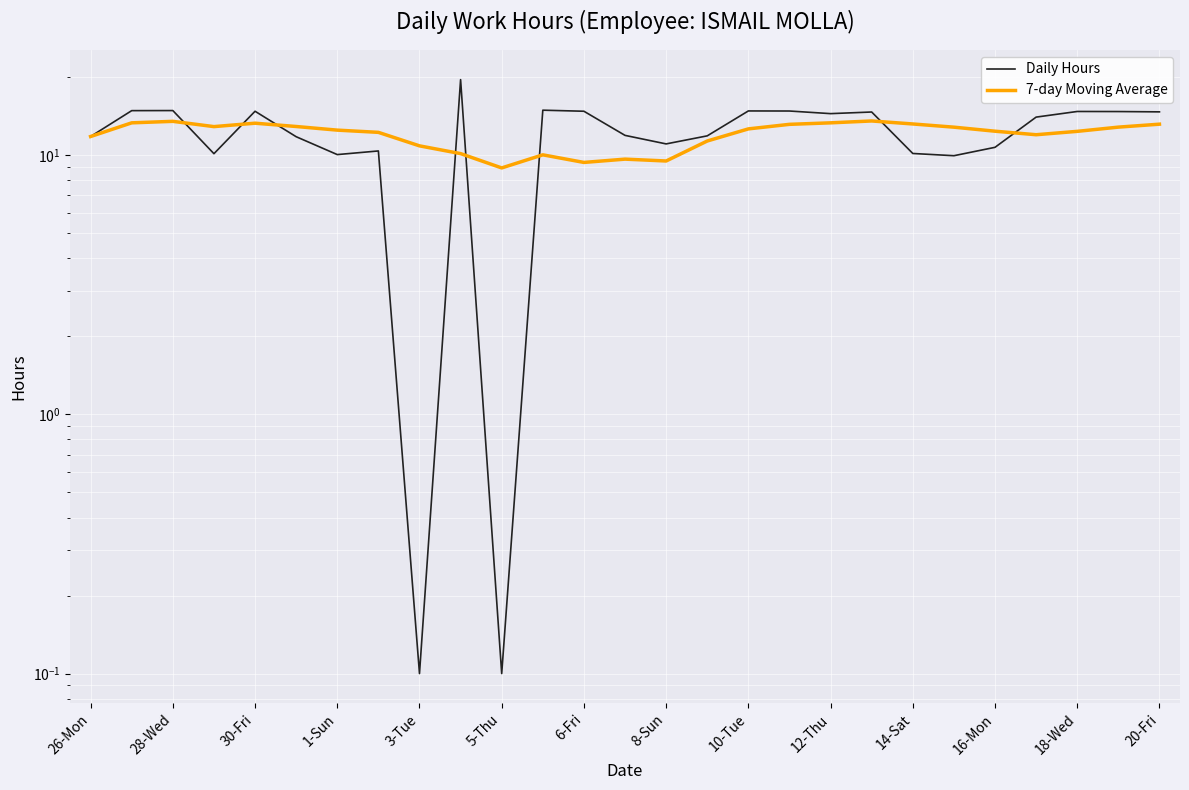

The value of 7-day Moving Average at 19 is 13.5. True or false?

True